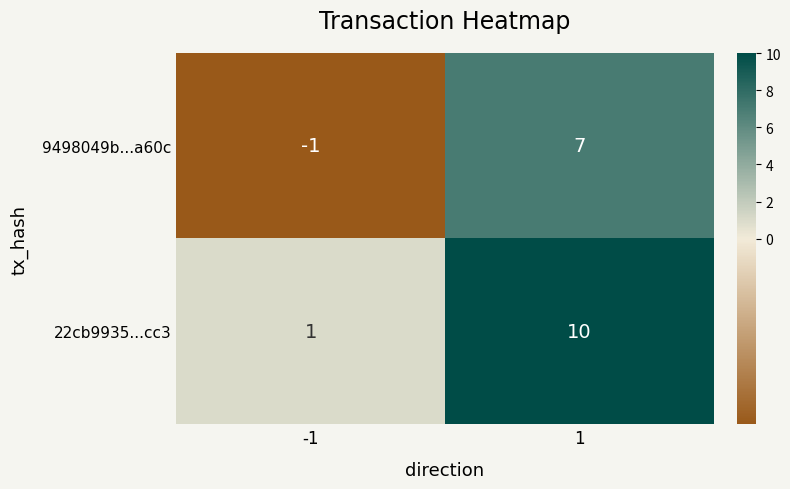

What is the total value across all series at 1?

17